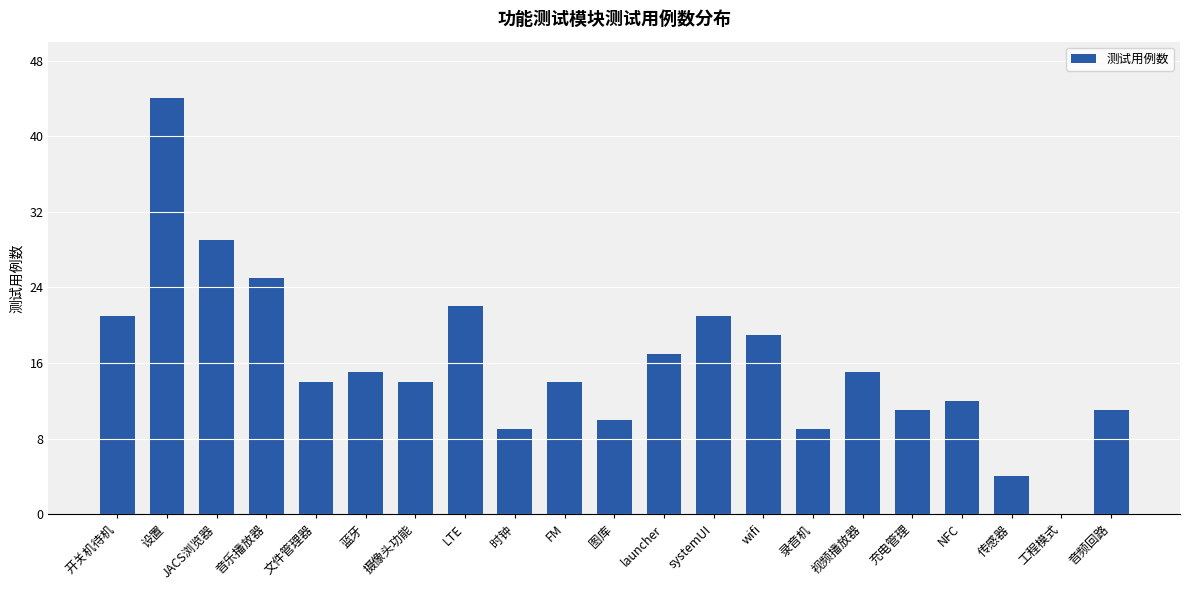

Count the number of categories in the chart.

21